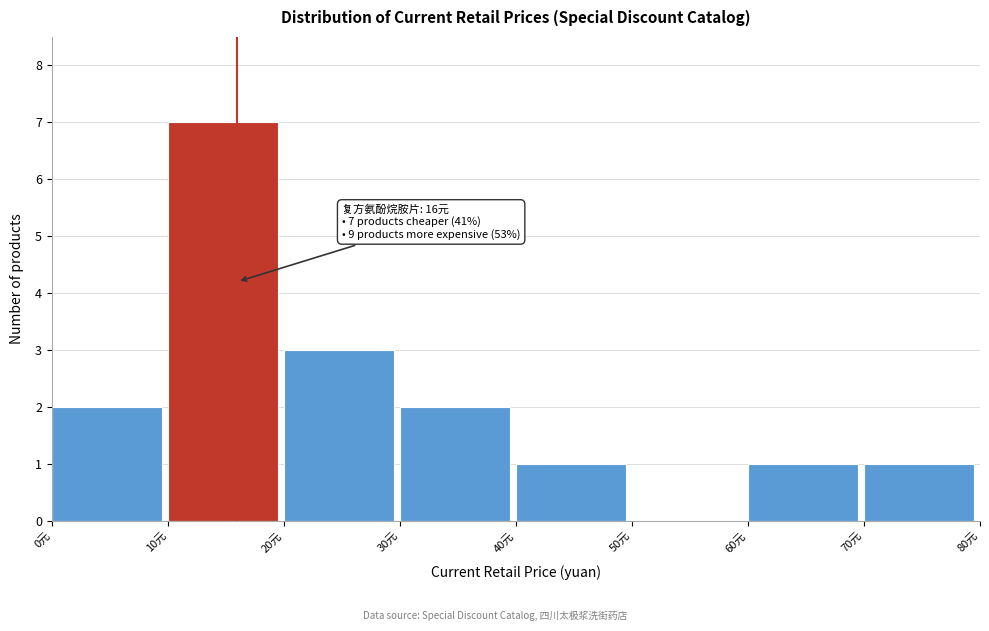

Which range on the x-axis has the tallest bar?

10 to 20